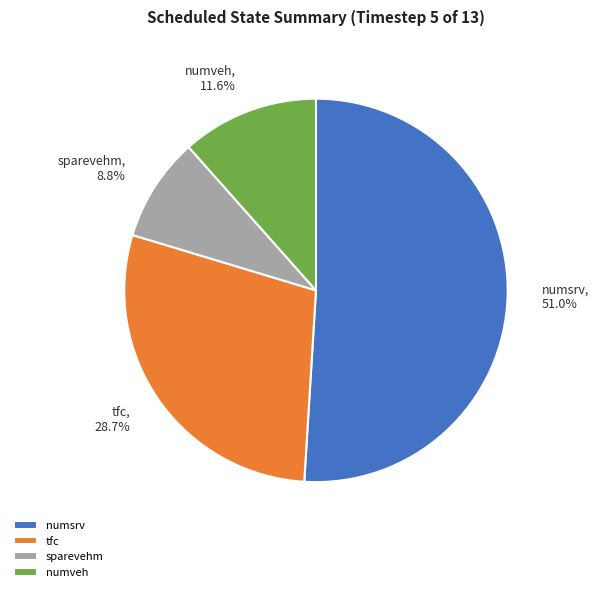

What is the smallest slice in the pie chart?

sparevehm